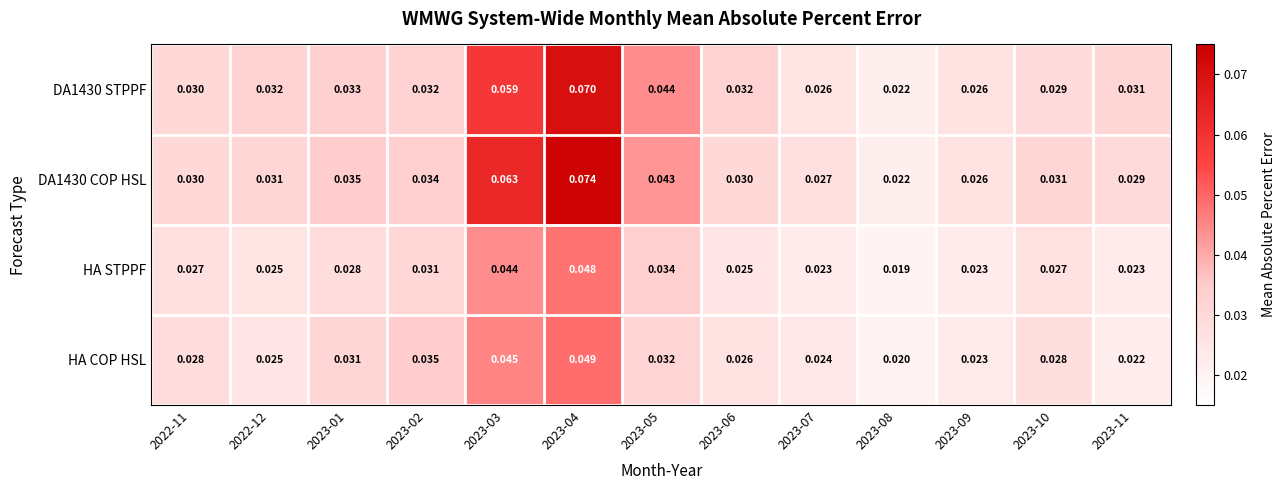

Is the value of HA STPPF at 2023-03 greater than the value of DA1430 STPPF at 2023-02?

Yes